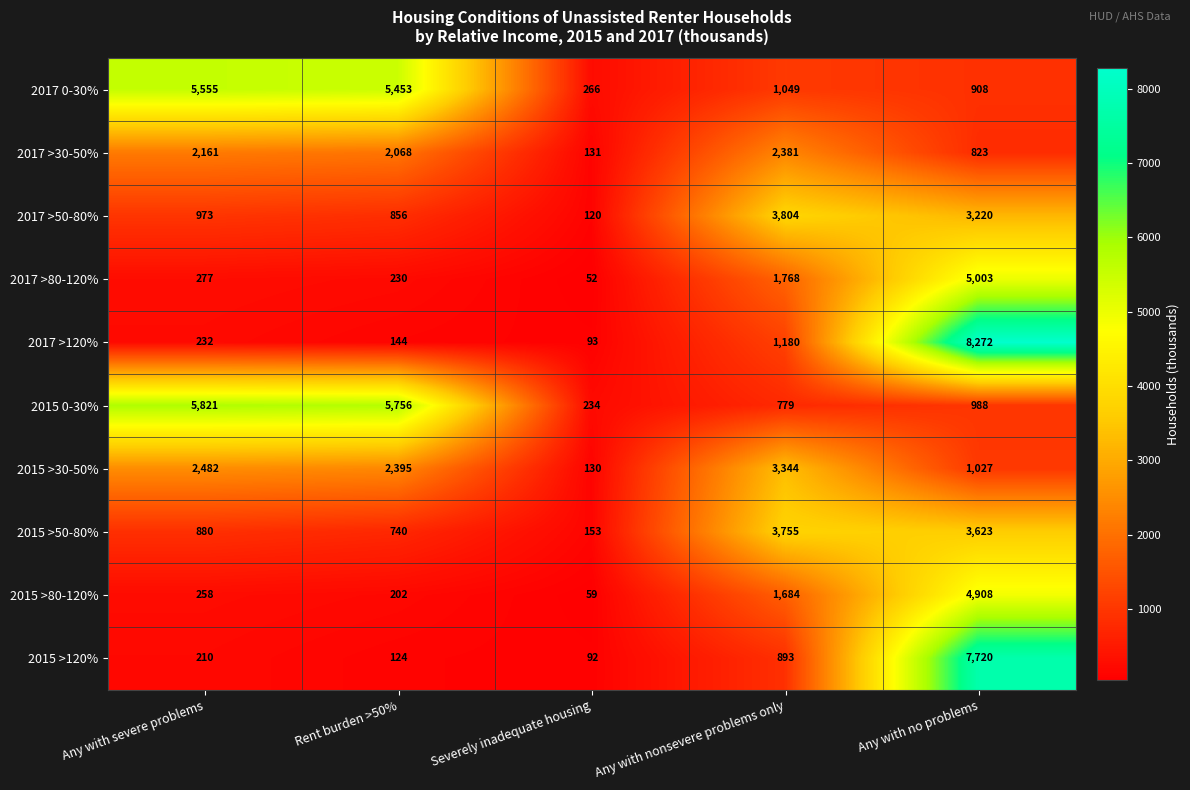

True or false: 2015 >80-120% has a value of 1072 at Any with no problems.

False